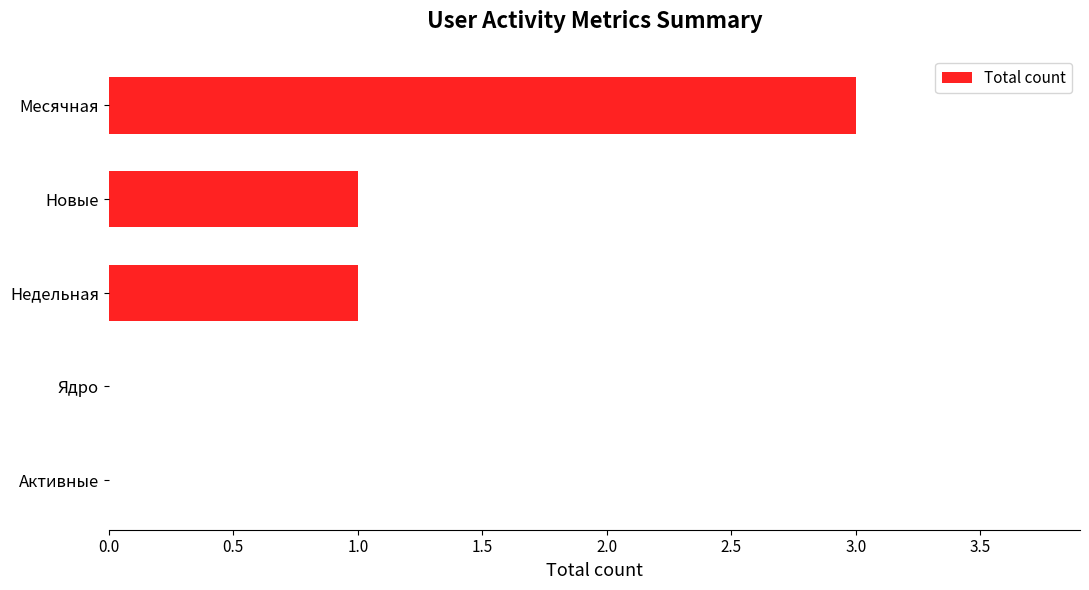

The value at Месячная is 3. True or false?

True